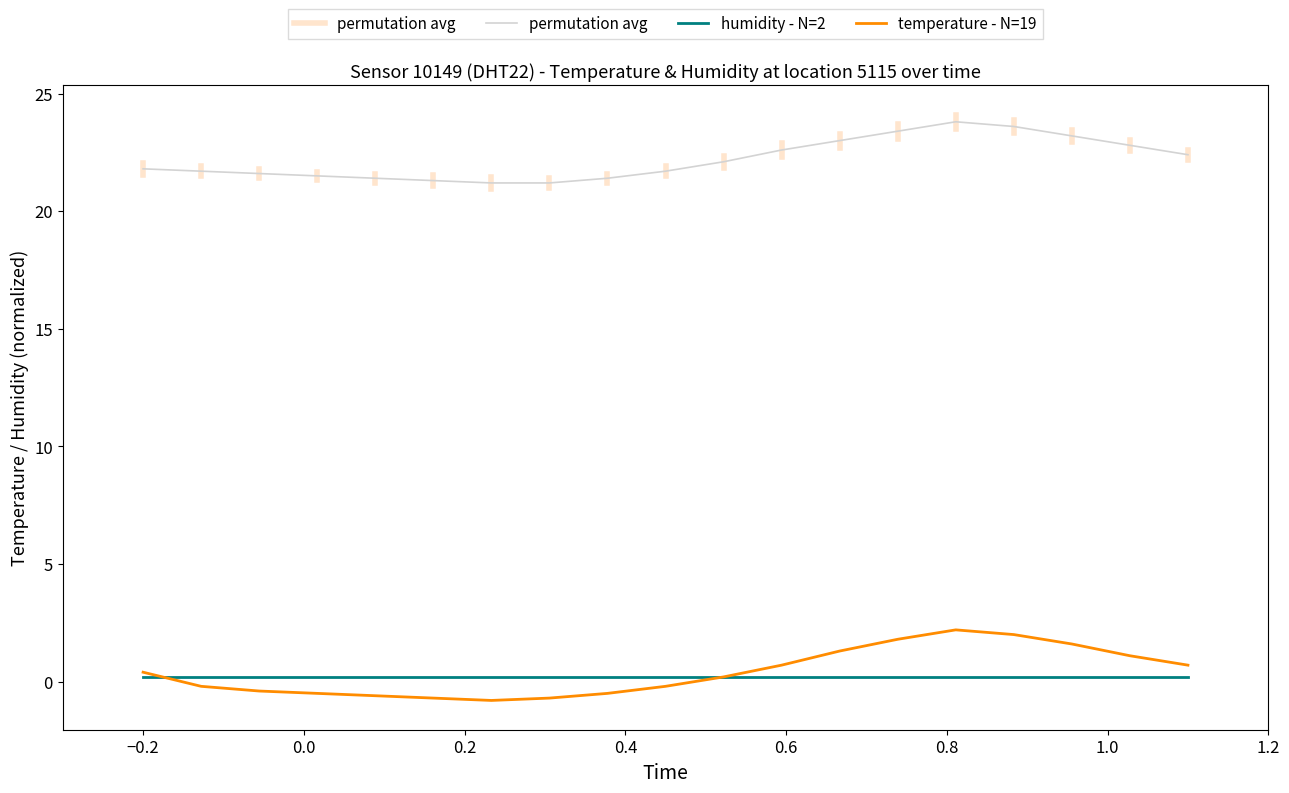

True or false: humidity - N=2 and permutation avg cross at least once.

False